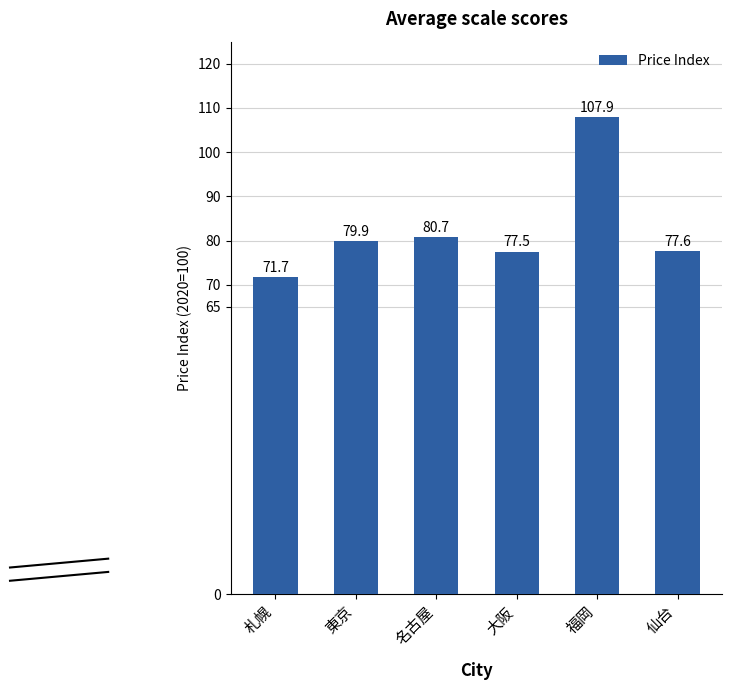

List the labels in order of value, smallest first.

札幌, 大阪, 仙台, 東京, 名古屋, 福岡